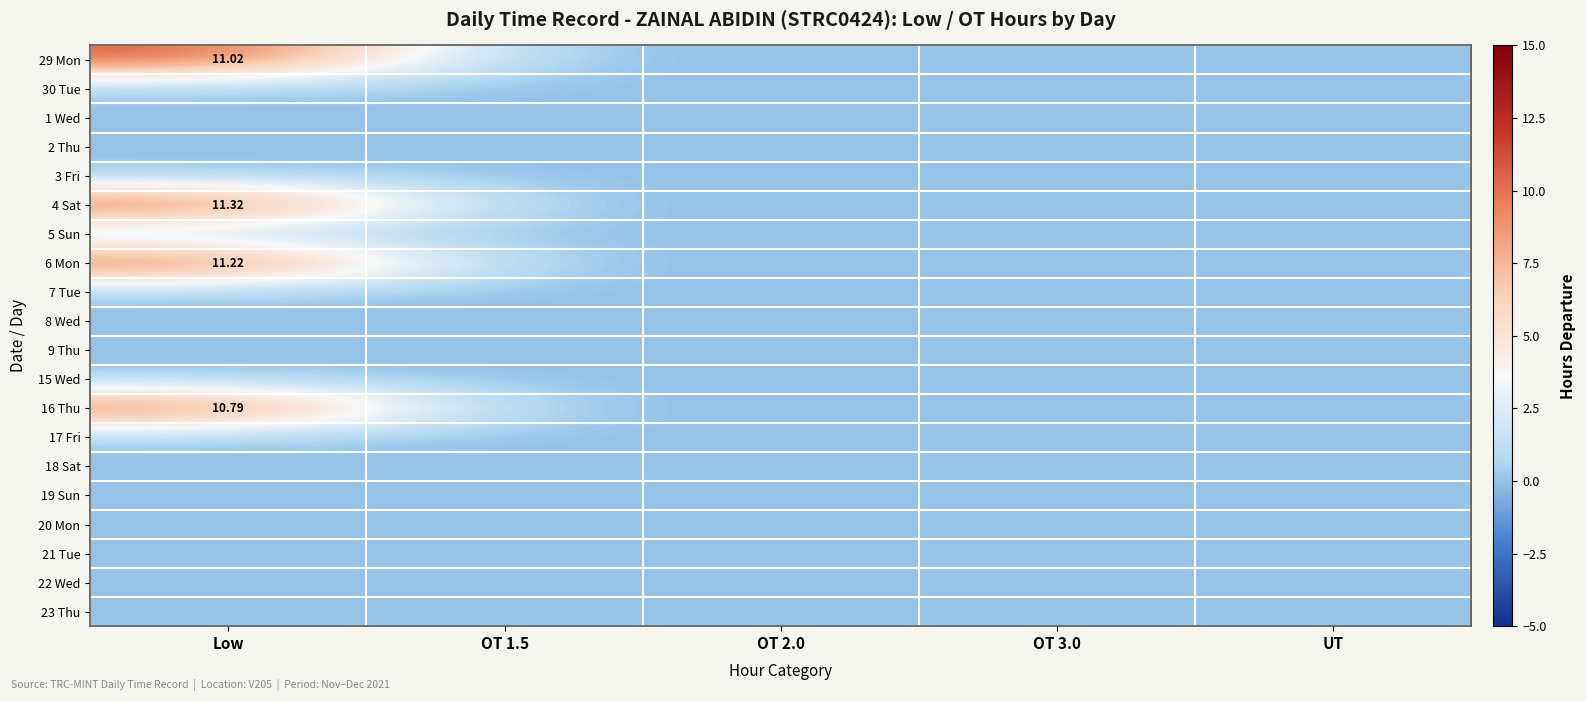

At UT, list the series in order from smallest to largest.

29 Mon, 30 Tue, 1 Wed, 2 Thu, 3 Fri, 4 Sat, 5 Sun, 6 Mon, 7 Tue, 8 Wed, 9 Thu, 15 Wed, 16 Thu, 17 Fri, 18 Sat, 19 Sun, 20 Mon, 21 Tue, 22 Wed, 23 Thu